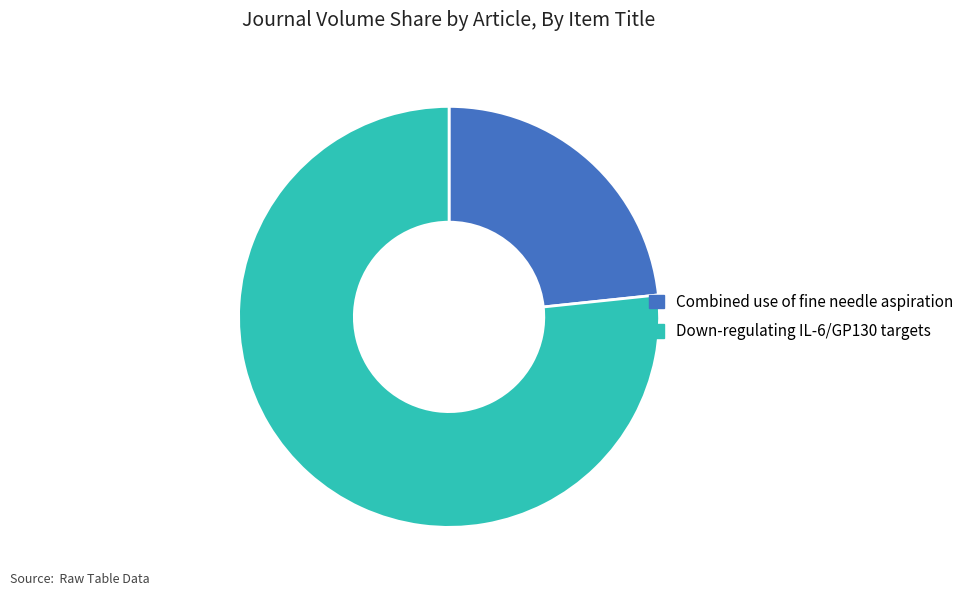

True or false: Down-regulating IL-6/GP130 targets accounts for 86% of the total.

False